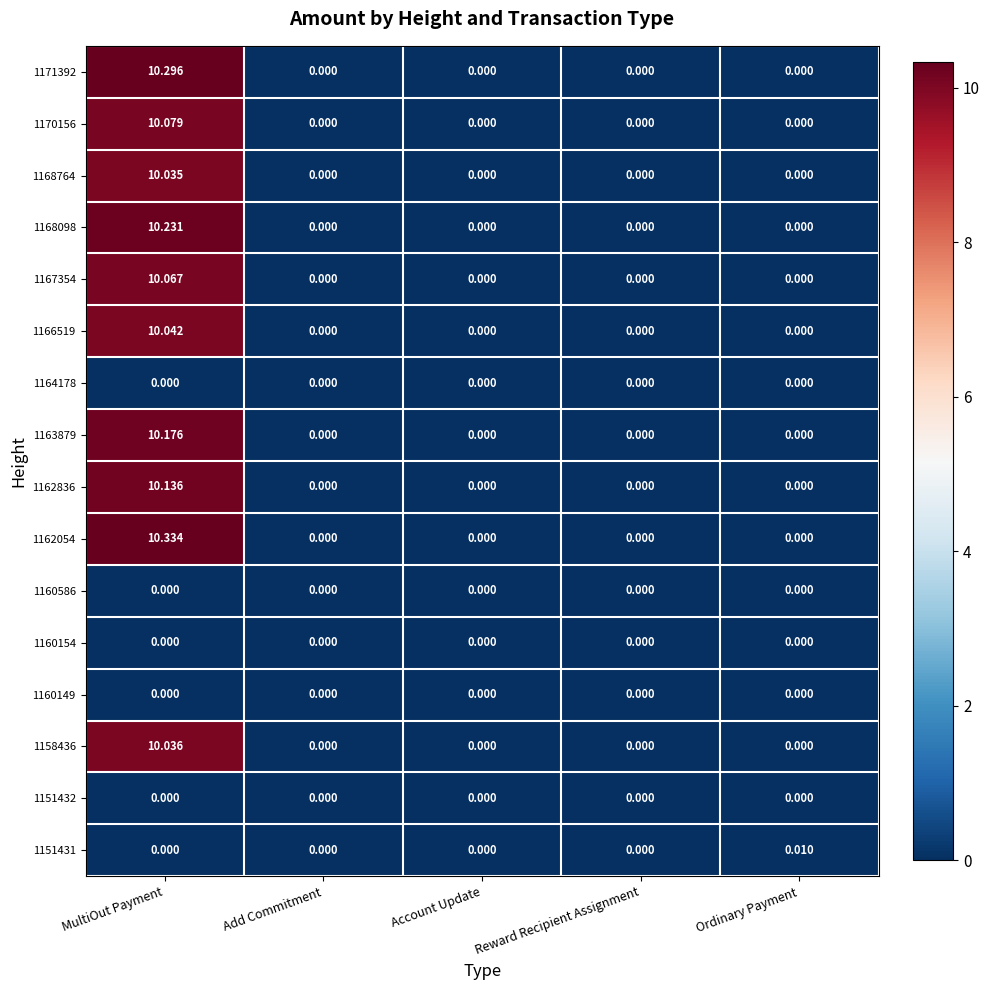

At which category is the sum across all series the highest?

MultiOut Payment